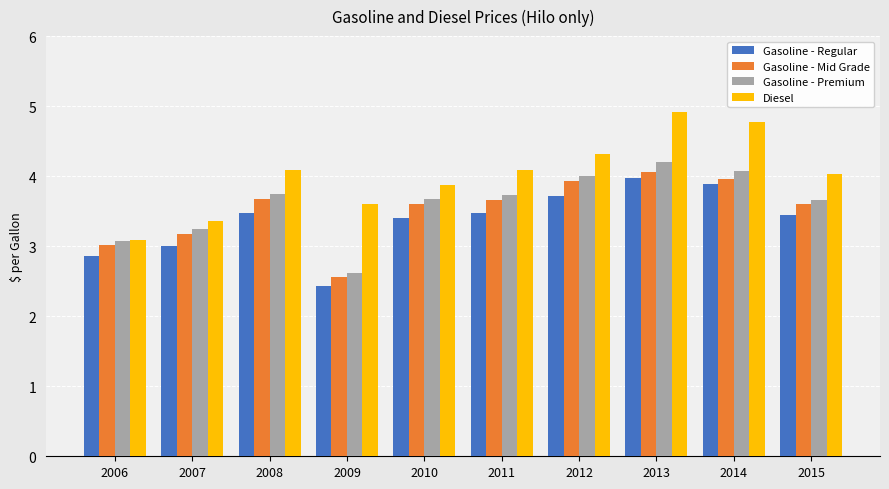

What is the total value across all series at 2009?

11.2